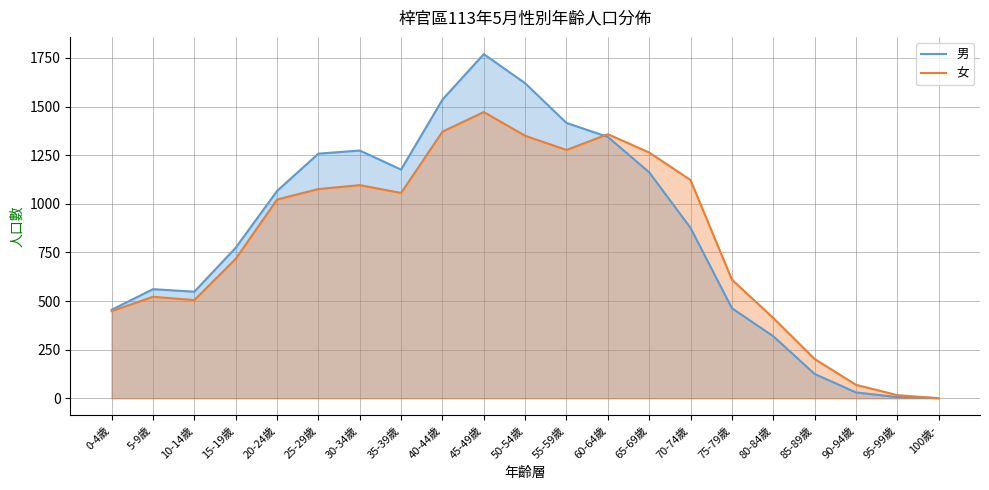

What is the sum of the 女 values at 55-59歲 and 70-74歲?

2399